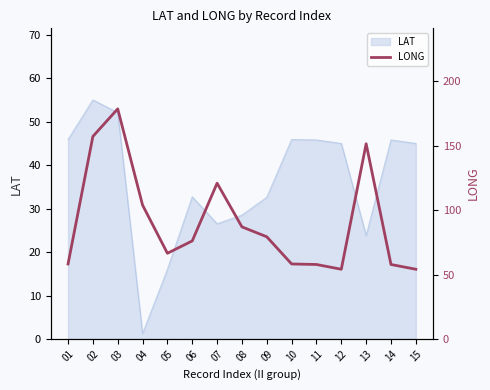

Reading left to right, list all the values displayed in this chart.

01=58.2	02=157.2	03=178.6	04=103.9	05=66.5	06=76.1	07=120.9	08=87.0	09=79.3	10=58.2	11=57.8	12=54.1	13=151.5	14=57.8	15=54.1